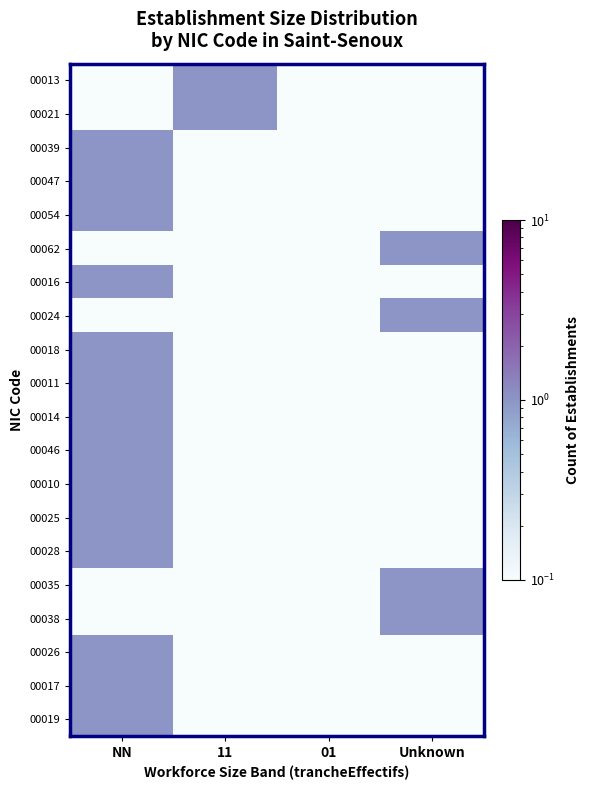

At 01, list the series in order from smallest to largest.

00013, 00021, 00039, 00047, 00054, 00062, 00016, 00024, 00018, 00011, 00014, 00046, 00010, 00025, 00028, 00035, 00038, 00026, 00017, 00019